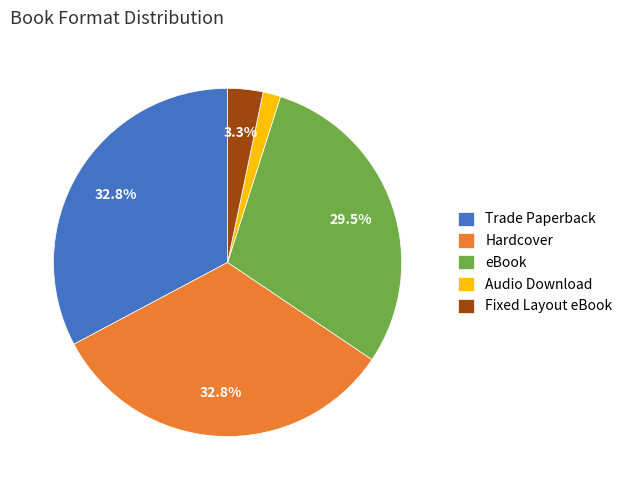

What portion of the pie excludes Trade Paperback?

67.2%